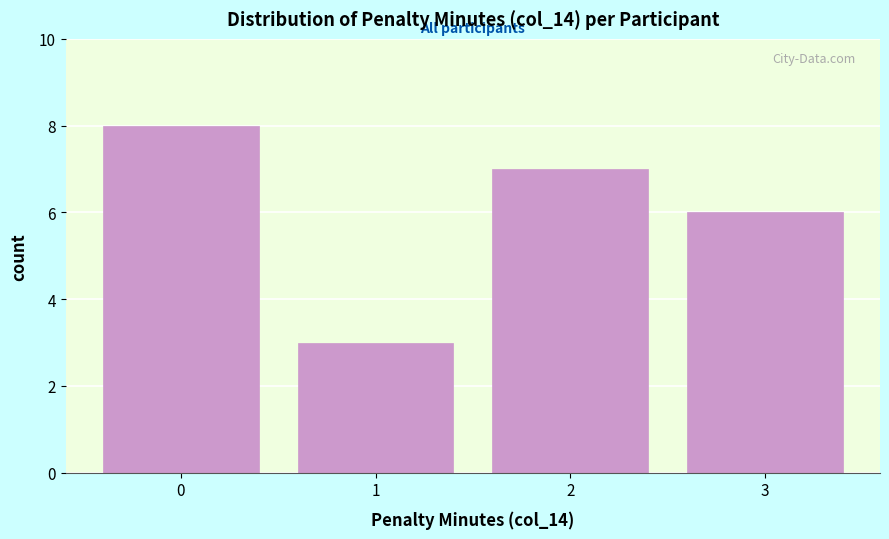

Reading left to right, transcribe this chart: for each bar, give the range it covers on the x-axis and its height. The values are not printed on the chart, so give them approximately, as read against the axis.

-0.5 to 0.5: 8
0.5 to 1.5: 3
1.5 to 2.5: 7
2.5 to 3.5: 6